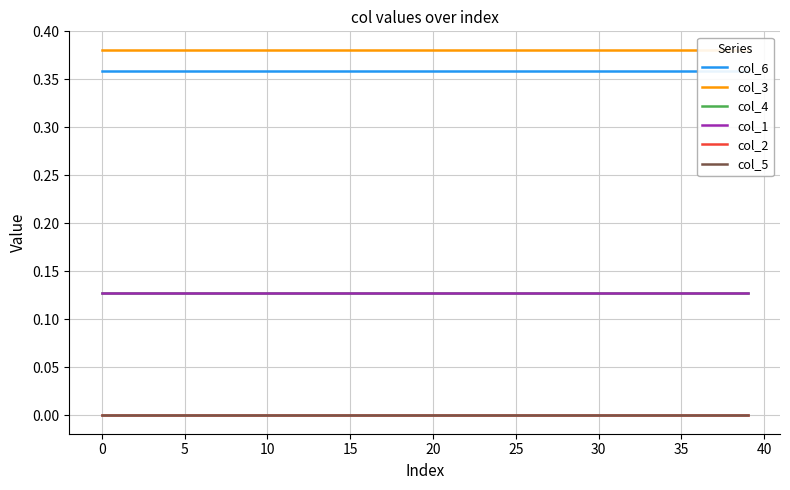

True or false: col_4 and col_1 intersect in this chart.

False